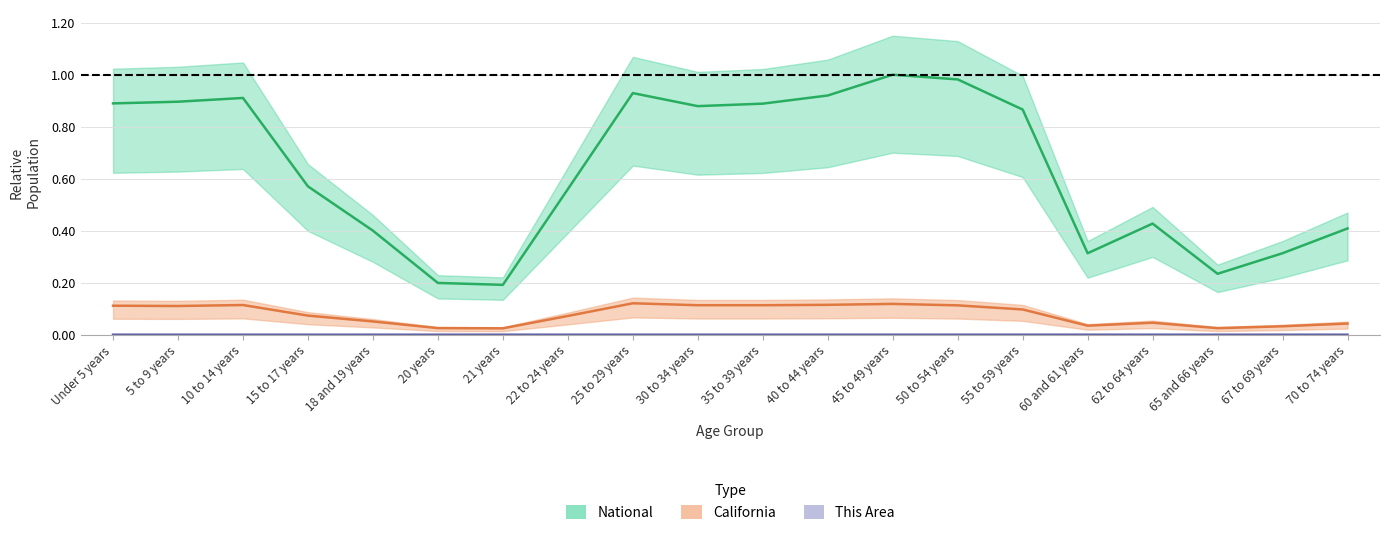

Is this an area chart (filled region under the line)?

No